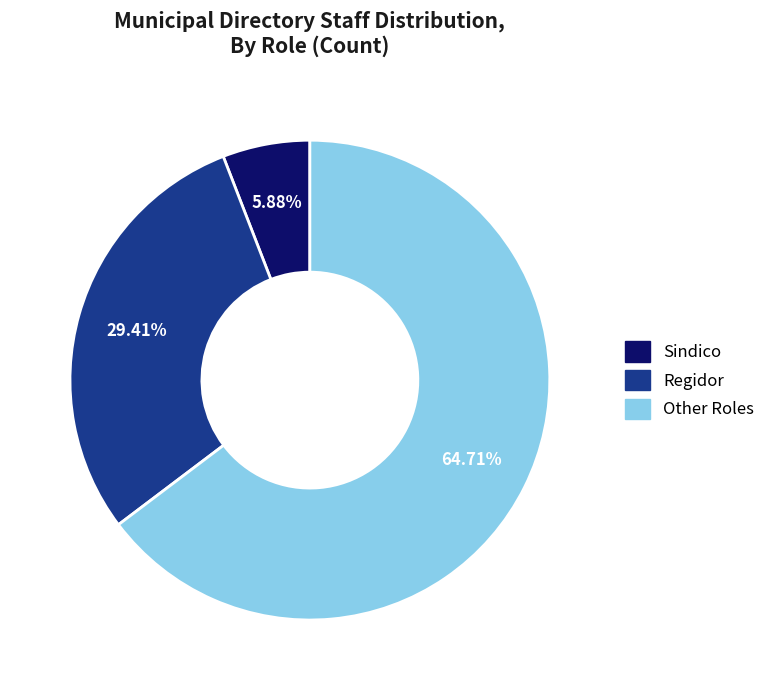

Does any single category account for the majority?

Yes